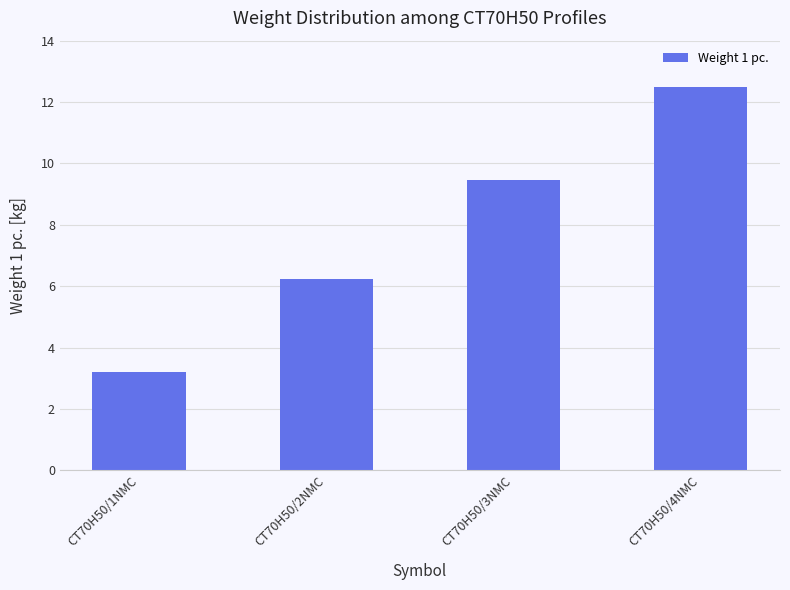

List the labels in order of value, smallest first.

CT70H50/1NMC, CT70H50/2NMC, CT70H50/3NMC, CT70H50/4NMC